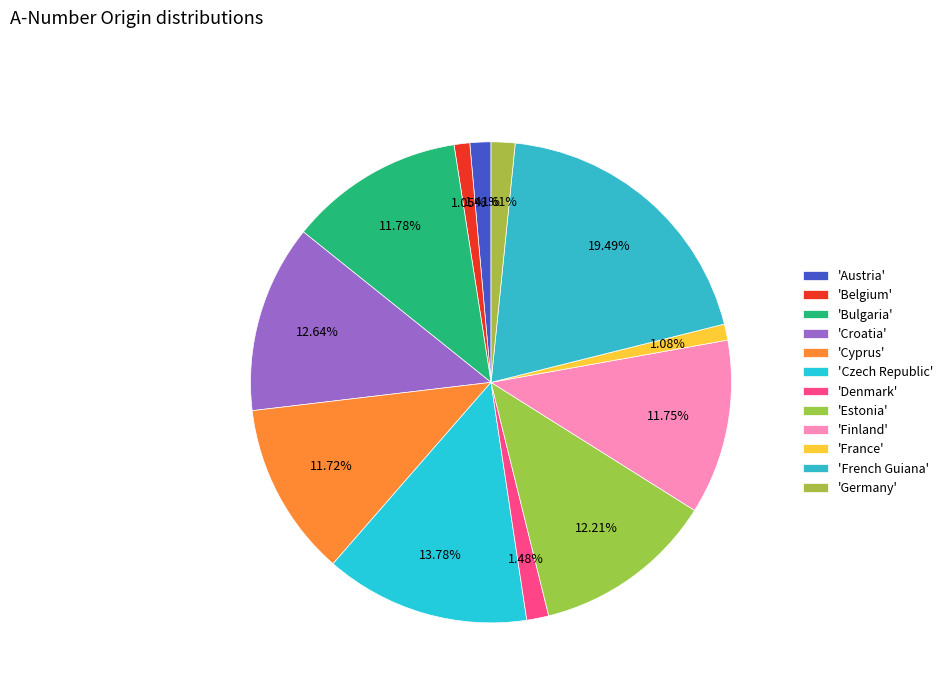

How many segments does this pie chart have?

12